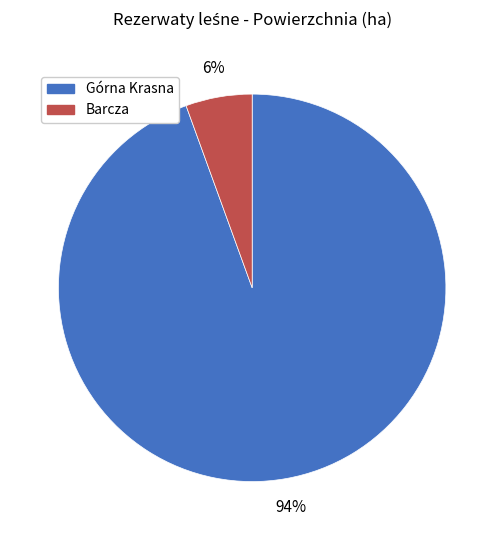

Does Górna Krasna represent more than half of the total?

Yes